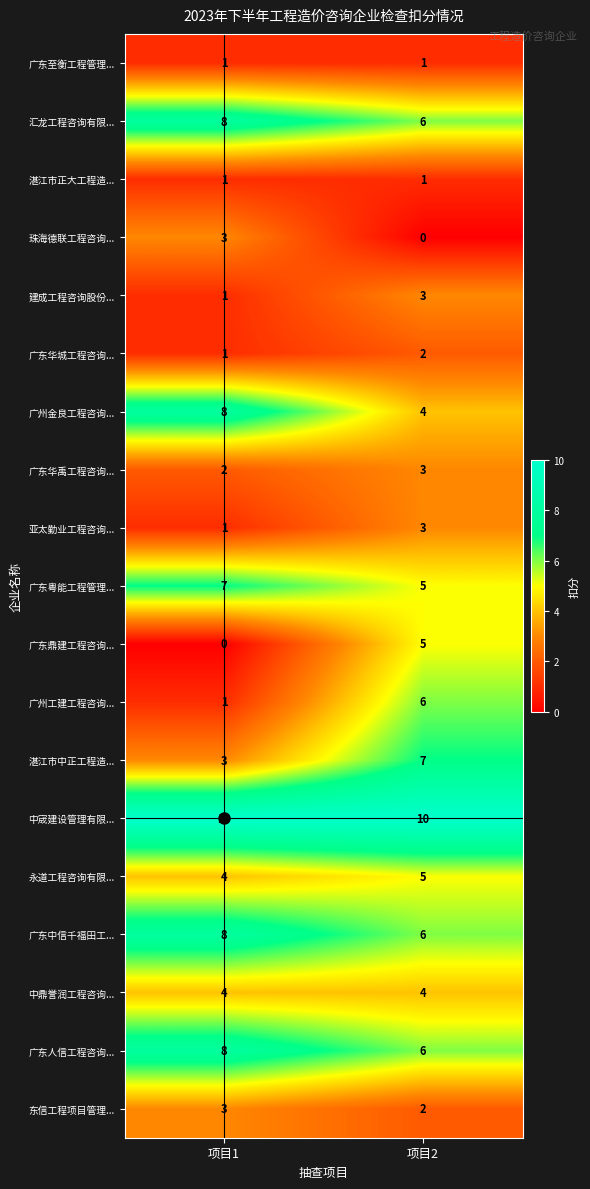

What is the average value of the 广州金良工程咨询... series?

6